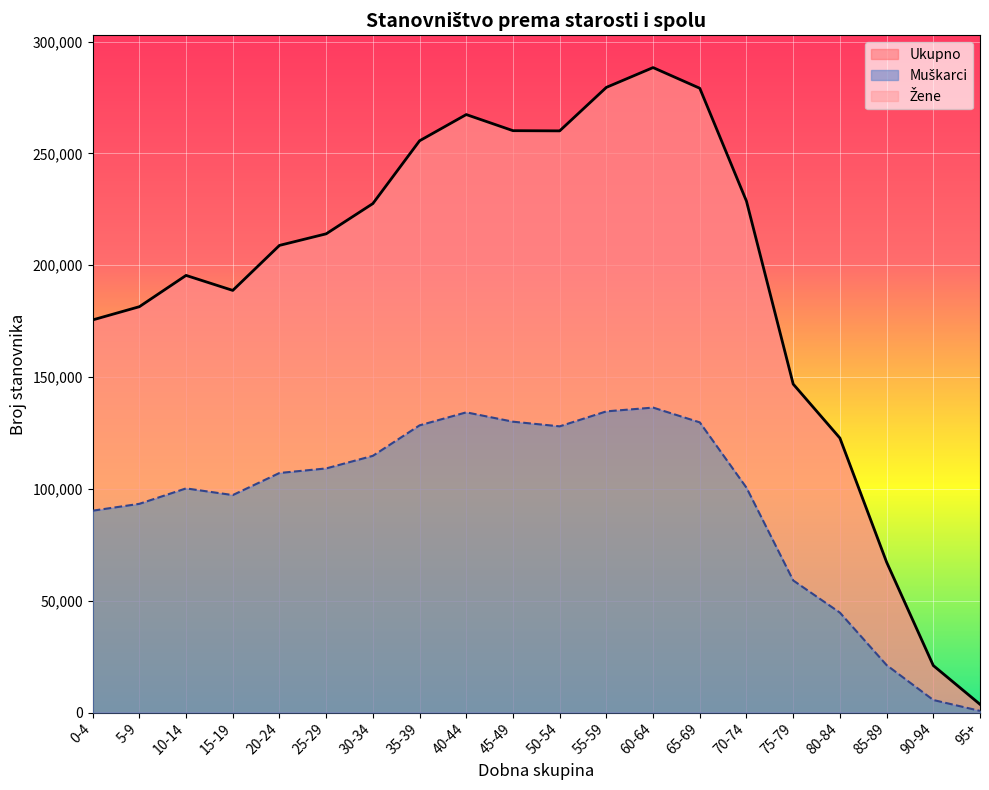

How many lines are shown in the chart?

2